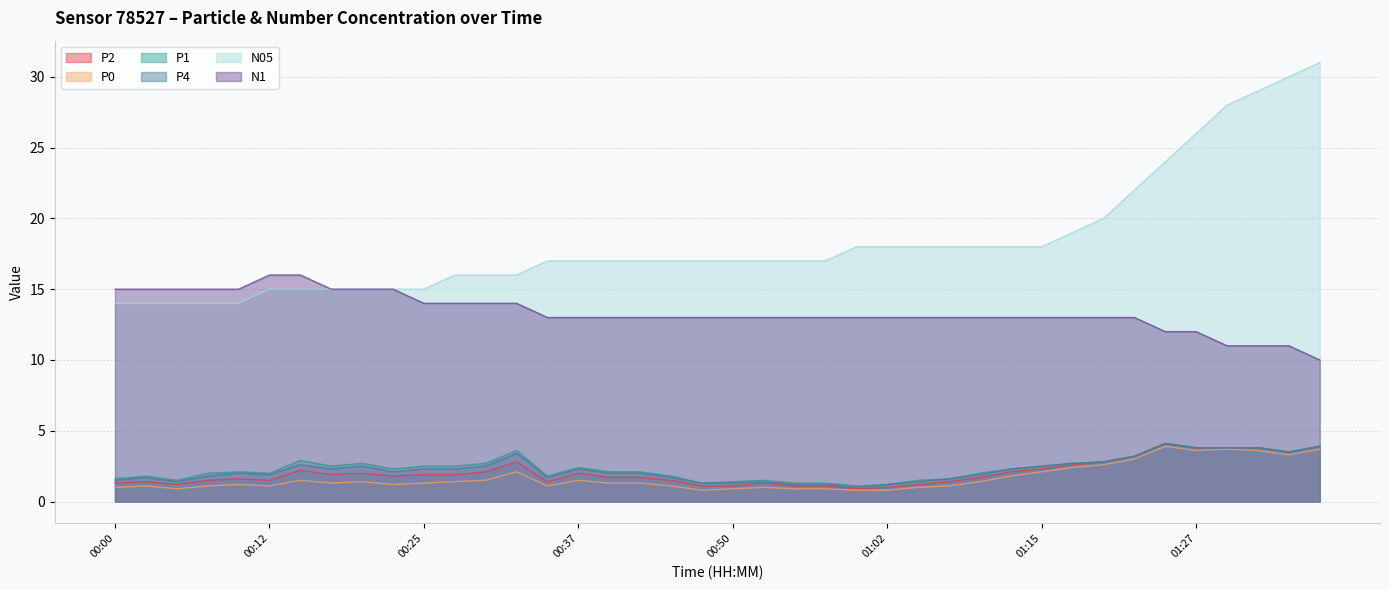

Which label corresponds to the largest value in the chart?

01:37